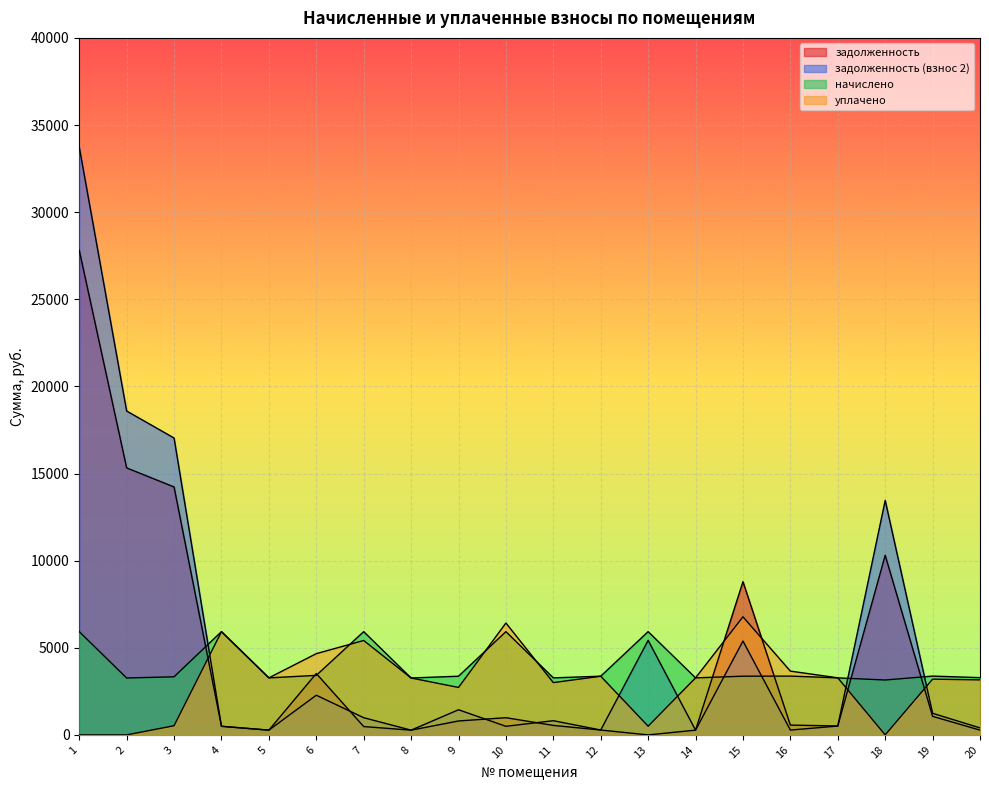

List the labels in order of задолженность (взнос 2) value, smallest first.

8, 5, 14, 16, 12, 20, 10, 4, 17, 11, 7, 19, 9, 6, 15, 13, 18, 3, 2, 1